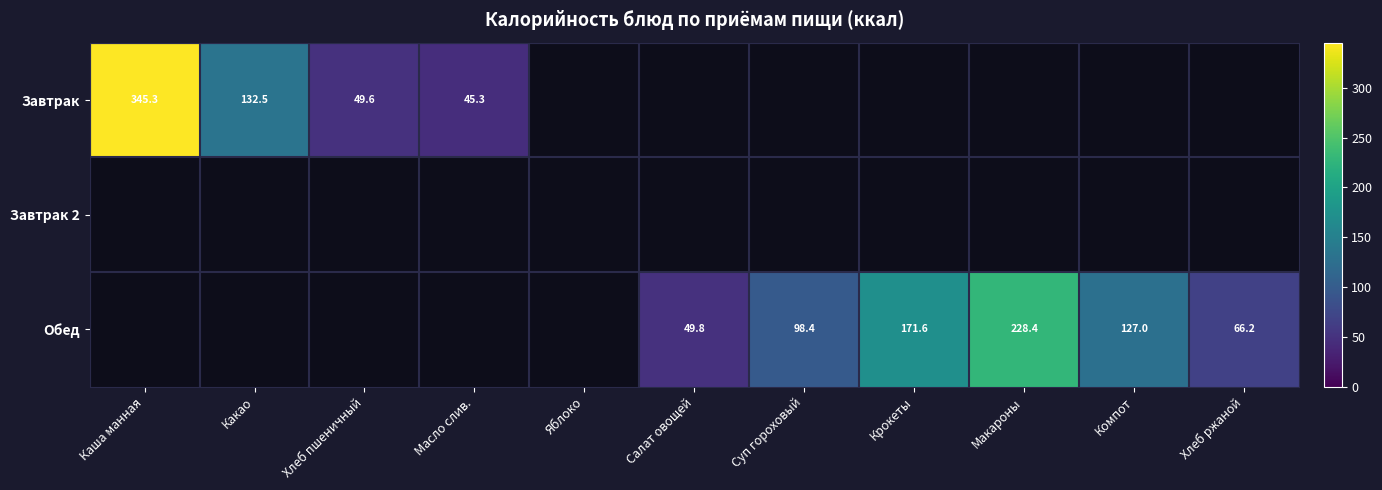

What is the greatest value displayed?

345.3